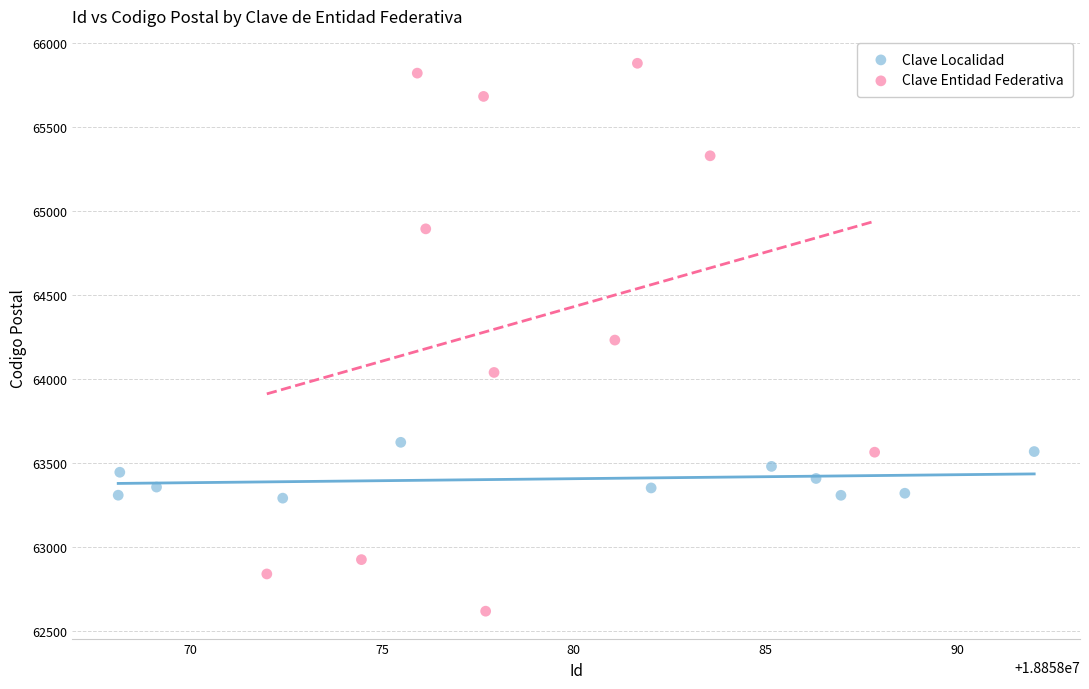

Which series reaches the maximum Y coordinate?

Clave Entidad Federativa